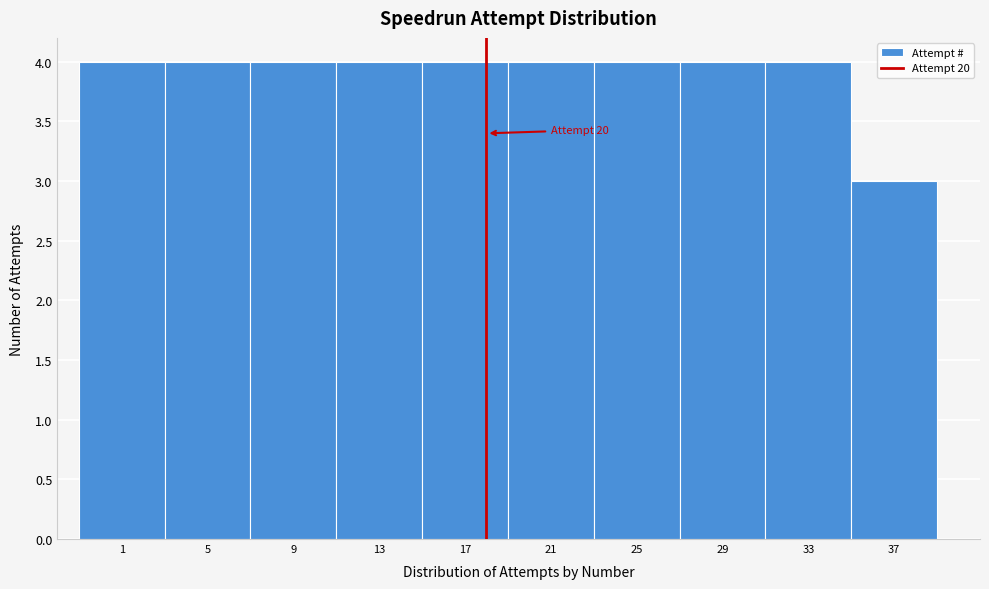

Reading left to right, extract all data points from this chart.

1=4	5=4	9=4	13=4	17=4	21=4	25=4	29=4	33=4	37=3